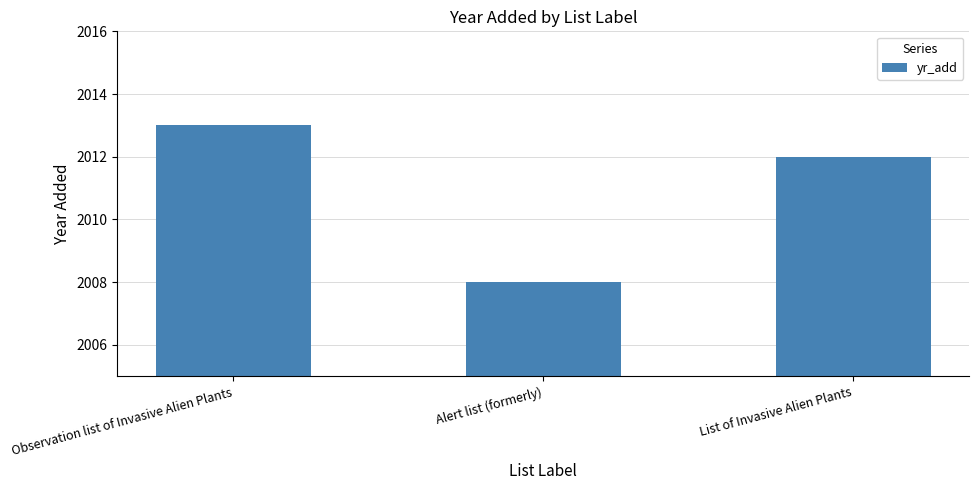

Are the bars horizontal?

No